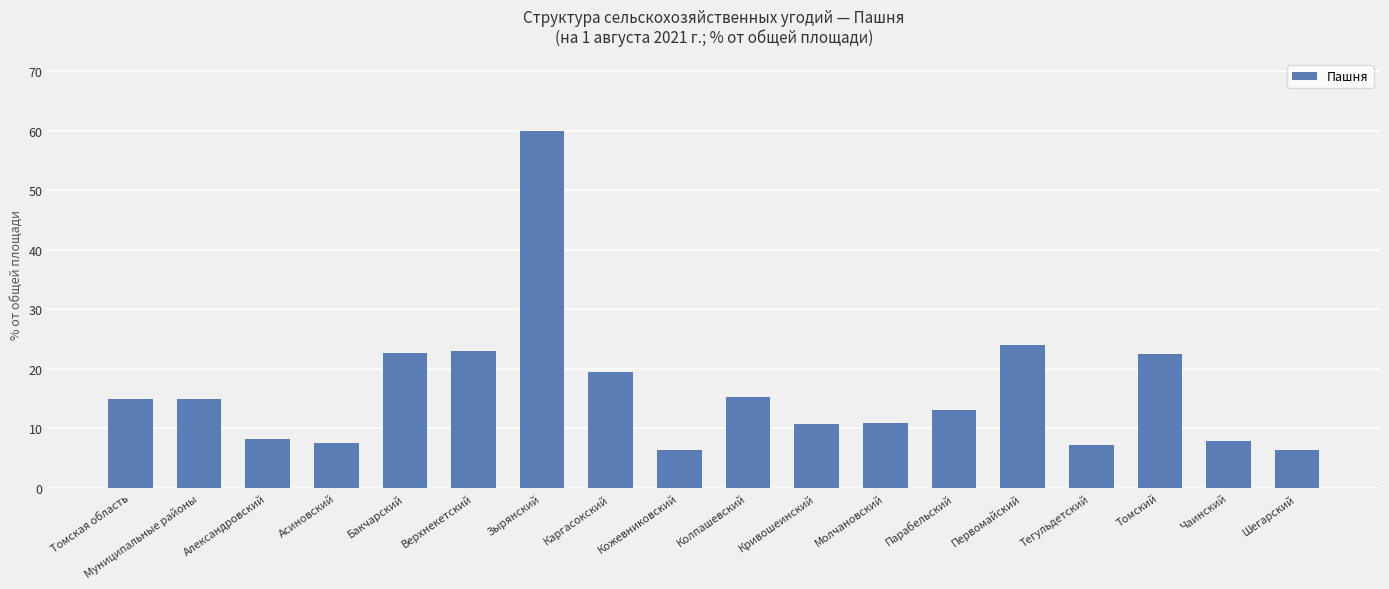

What is the approximate value at Муниципальные районы?

14.9